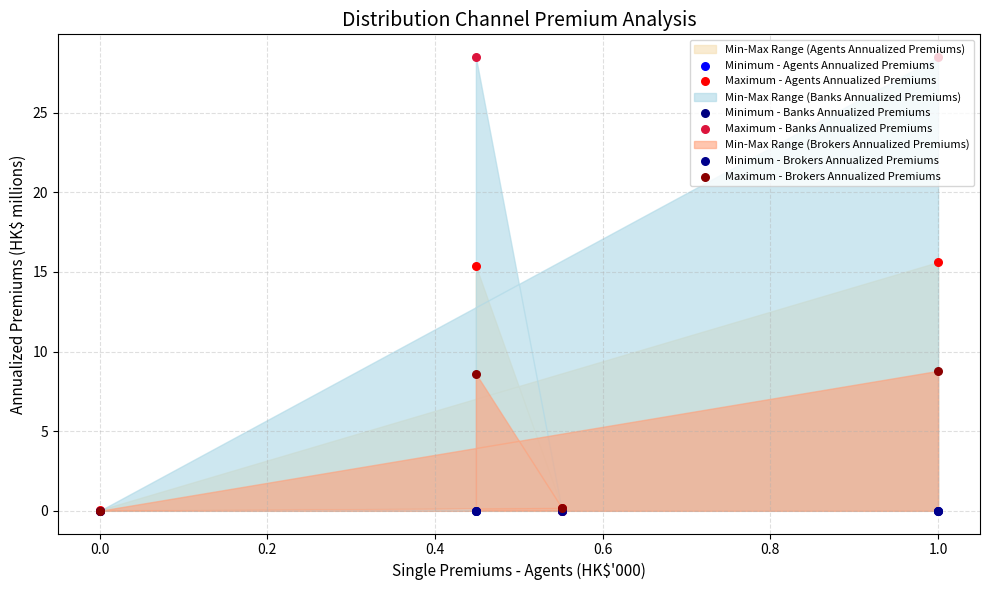

Which series has the widest spread of Y values?

Maximum - Banks Annualized Premiums